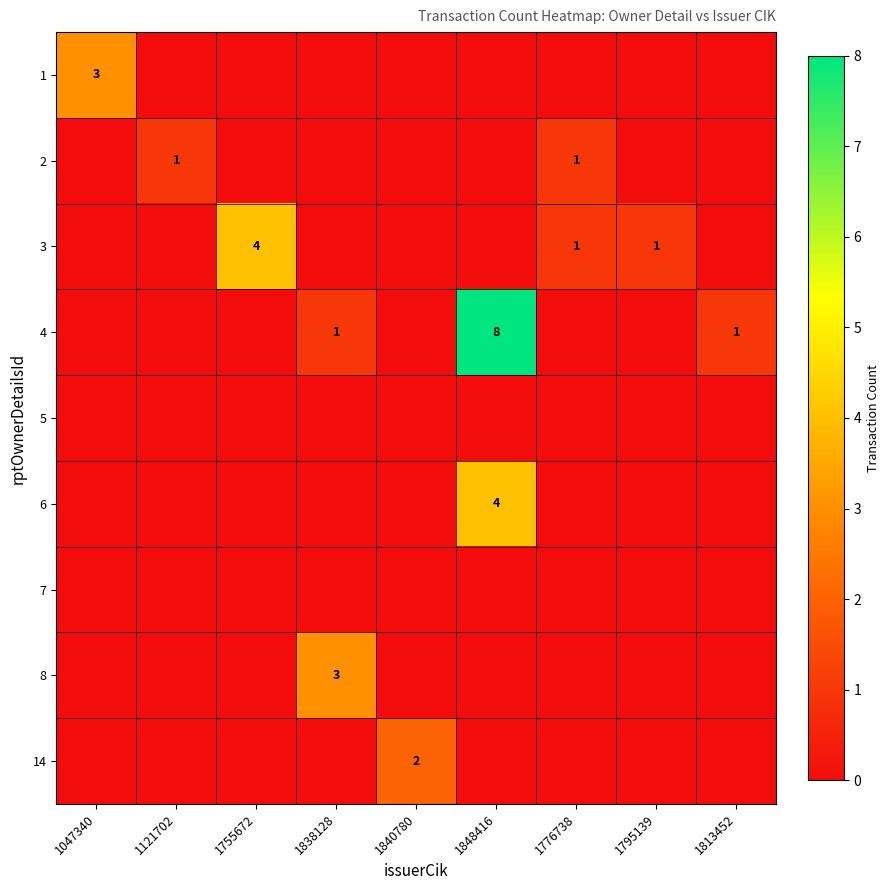

How many categories are shown in the chart?

9